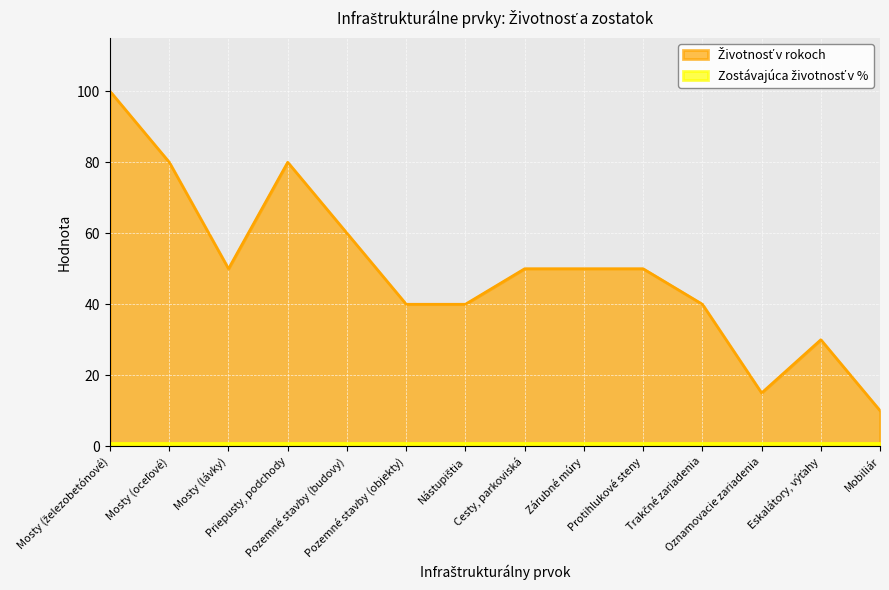

Which label corresponds to the smallest value in the chart?

Mobiliár